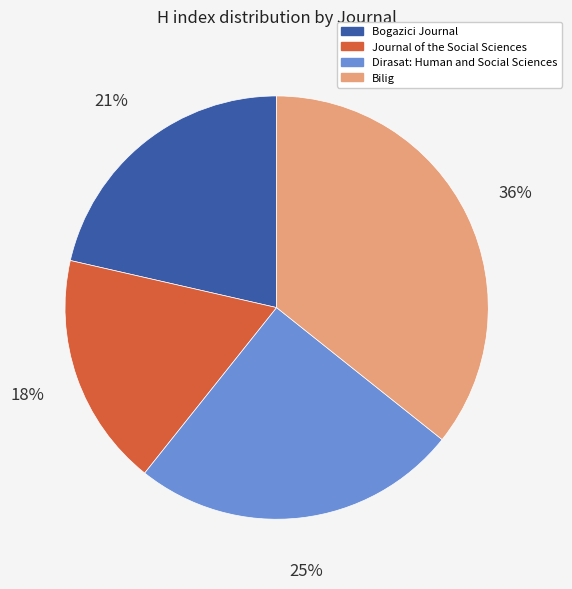

Which category has the biggest portion of the pie?

Bilig